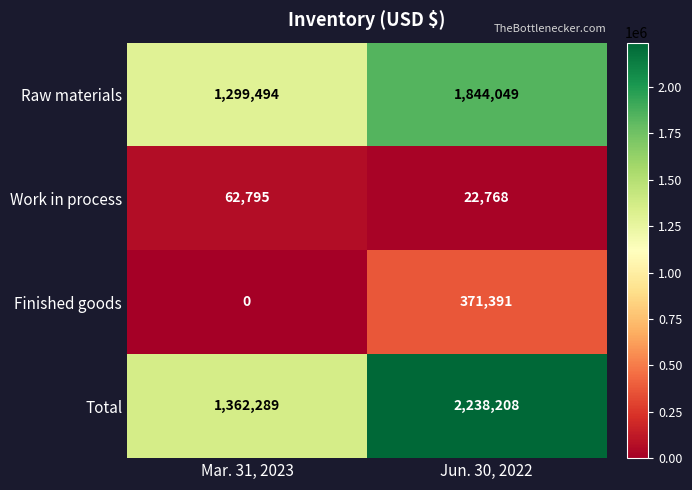

How many categories are shown in the chart?

2